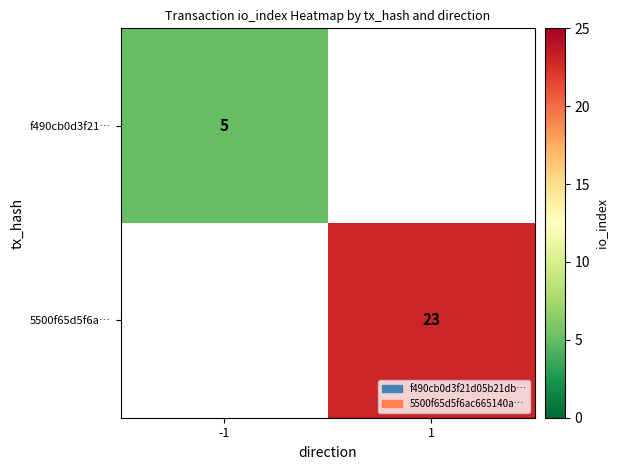

True or false: 5500f65d5f6a… has a value of 23 at 1.

True